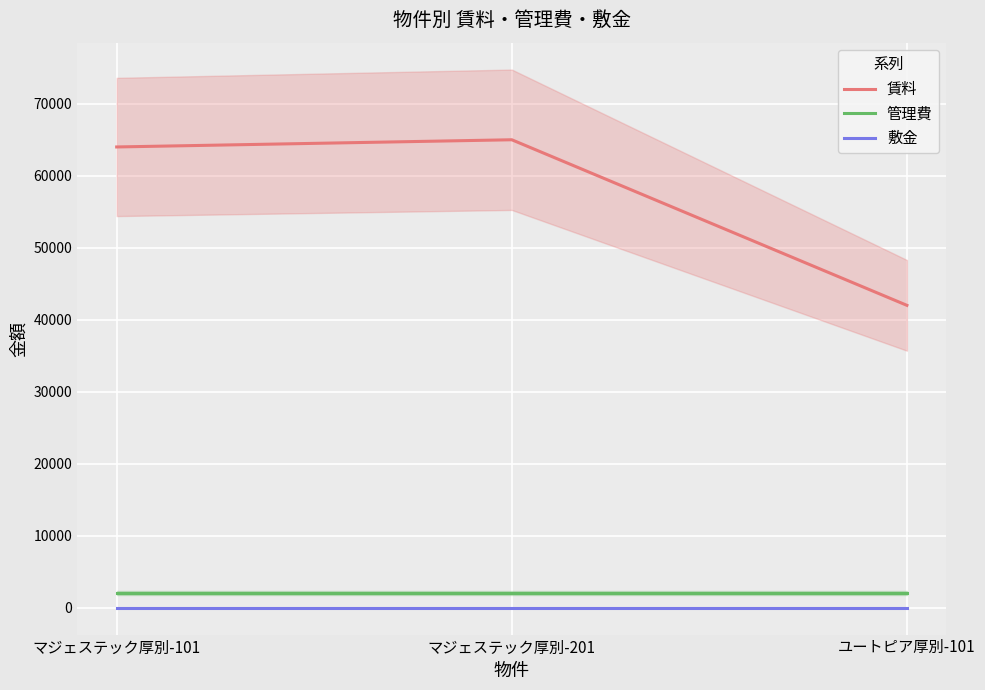

What is the difference between the highest and lowest values at マジェステック厚別-201?

64999